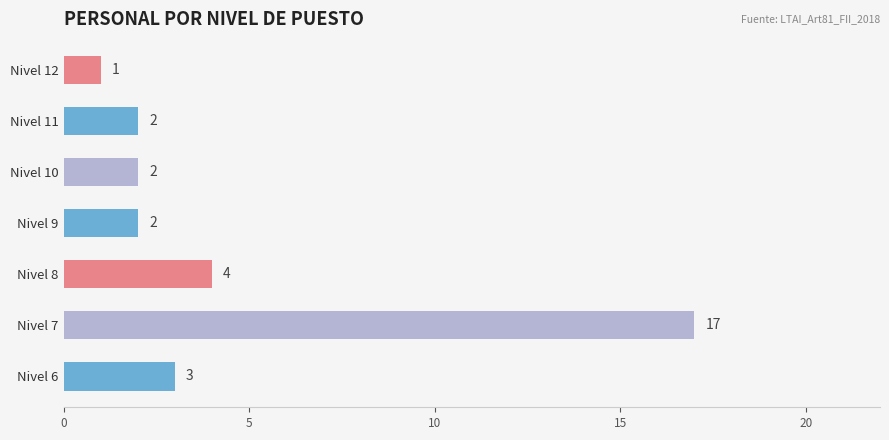

What is the smallest value displayed?

1